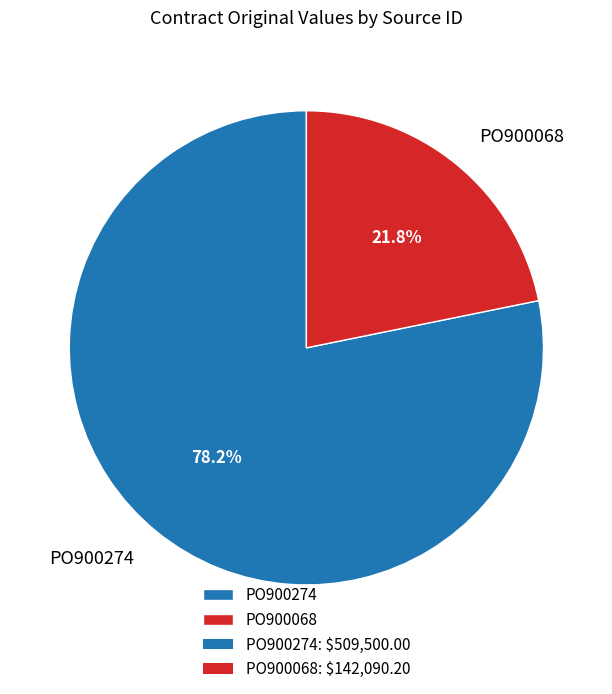

Rank the categories by value from highest to lowest.

PO900274, PO900068